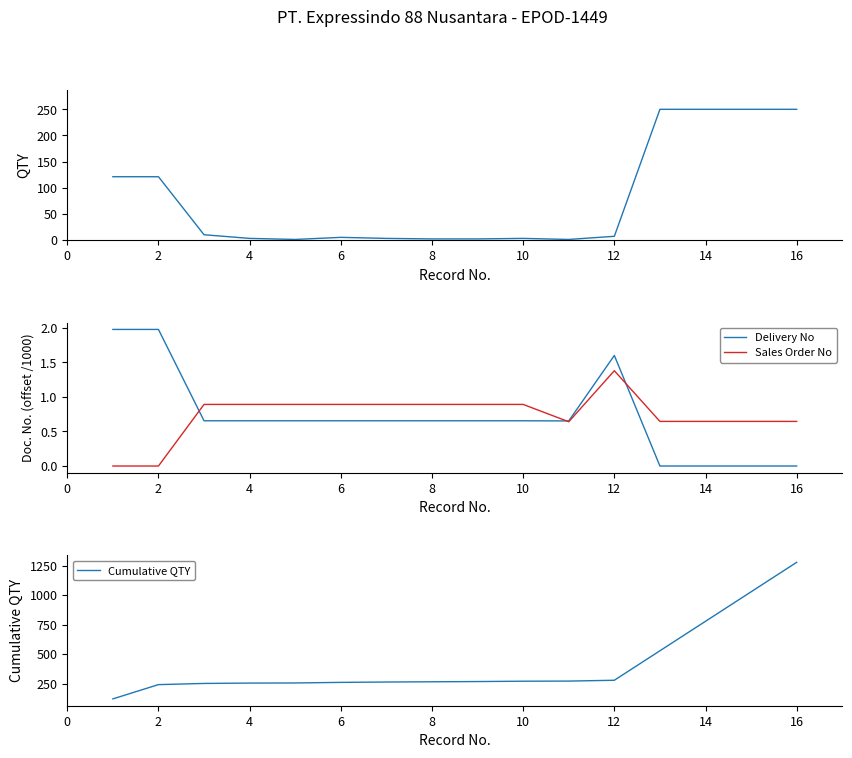

True or false: Delivery No and Cumulative QTY intersect in this chart.

False